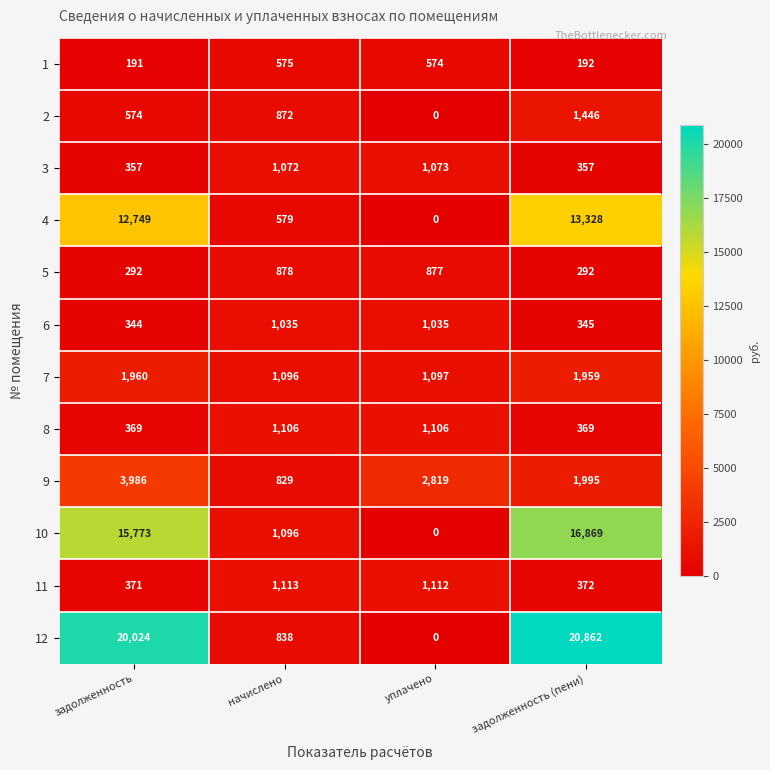

Which category has the highest value in the 9 series?

задолженность